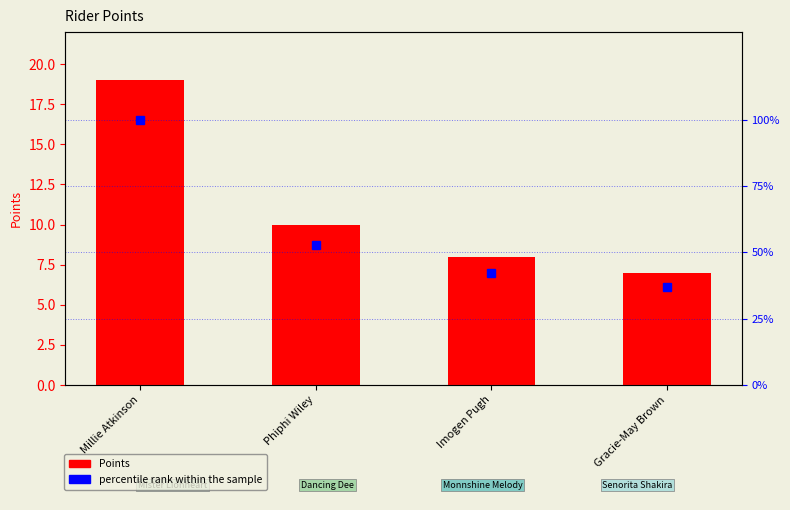

What is the label of the 3rd bar from the left?

Imogen Pugh